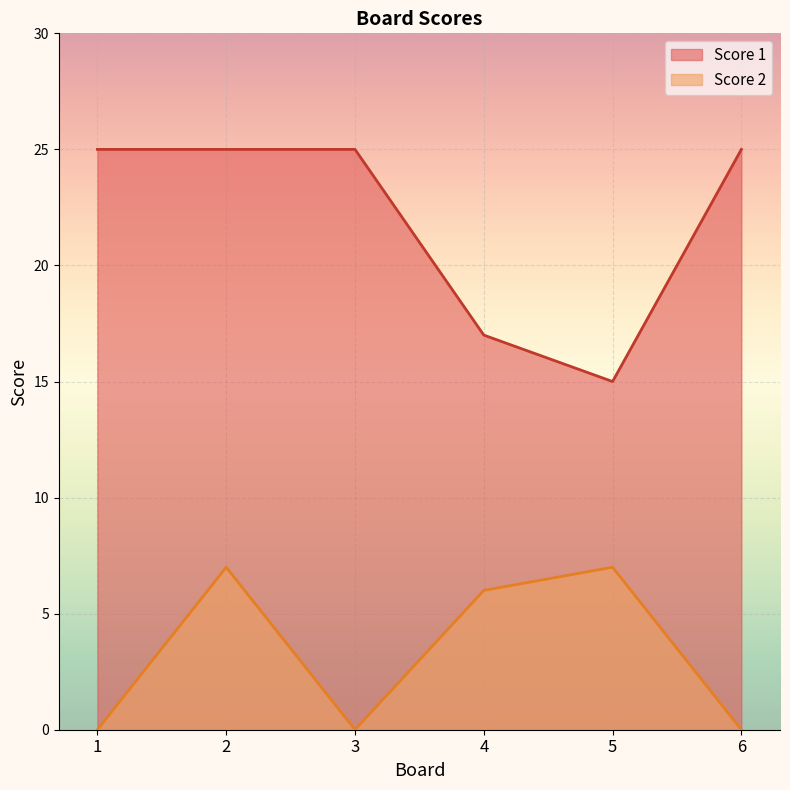

What is the difference between the maximum and second lowest values in the Score 2 series?

7